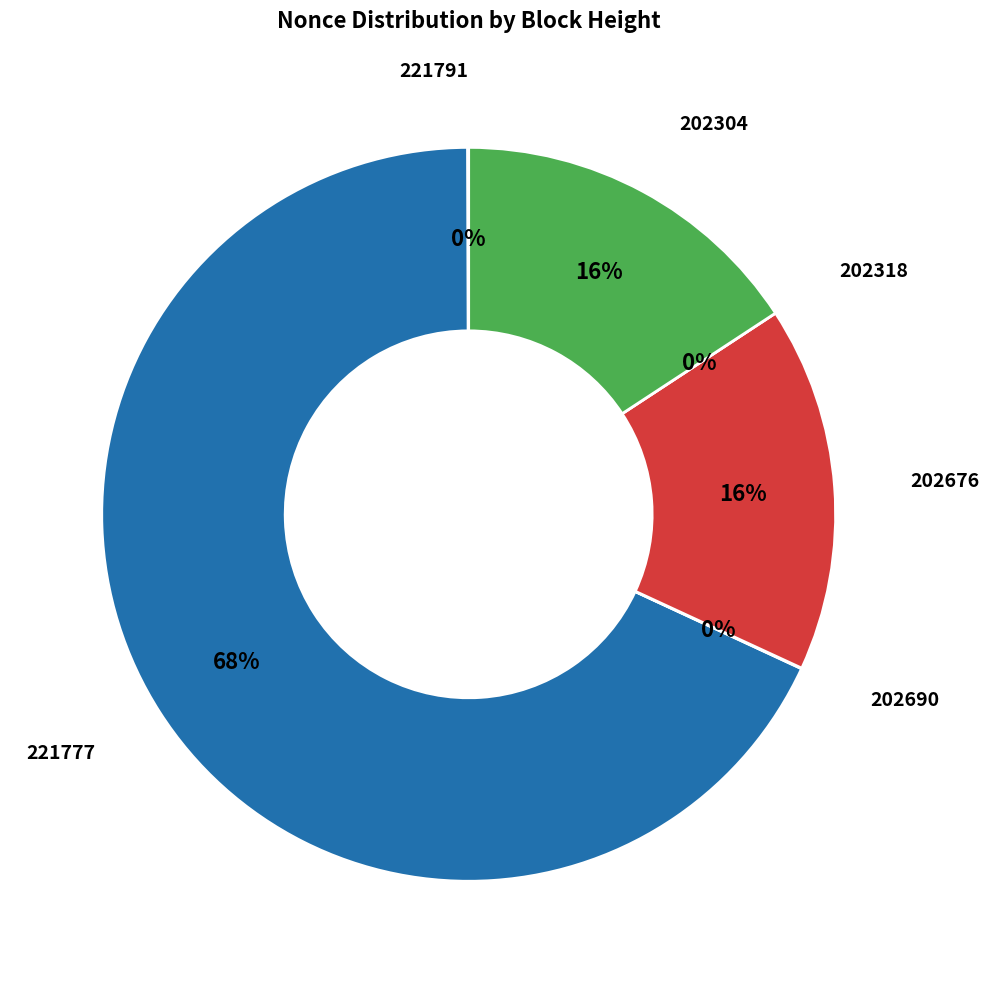

How many slices are in this pie chart?

6